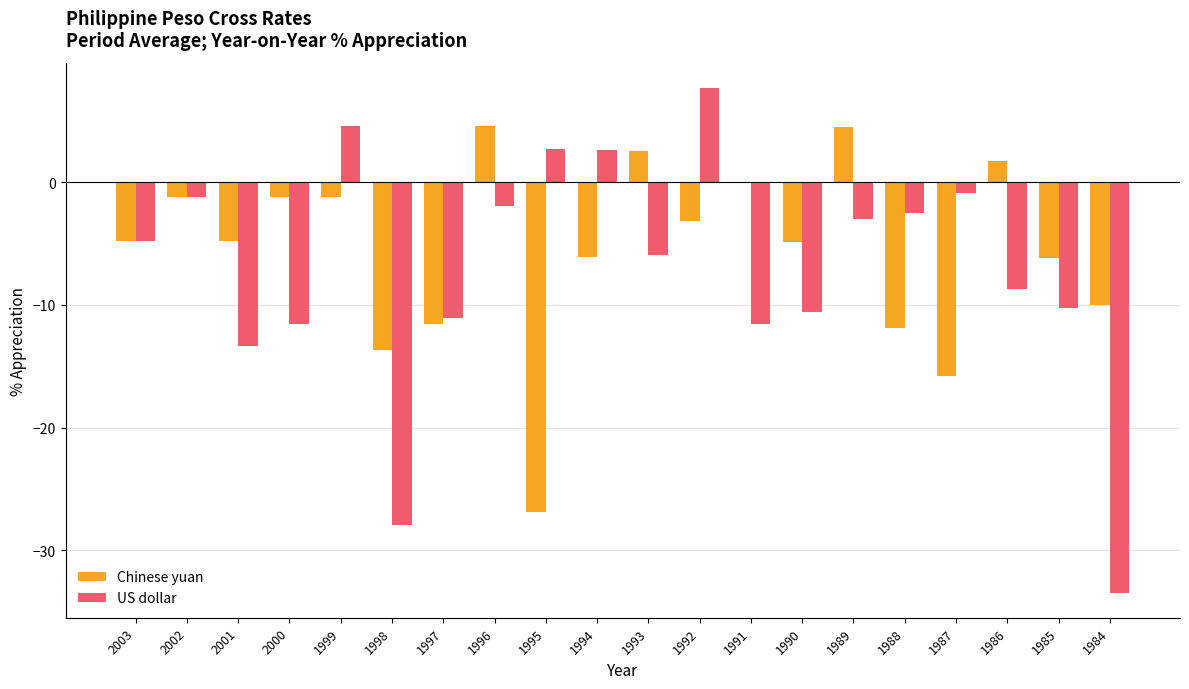

What is the sum of the US dollar values at 2003 and 1990?

-15.4